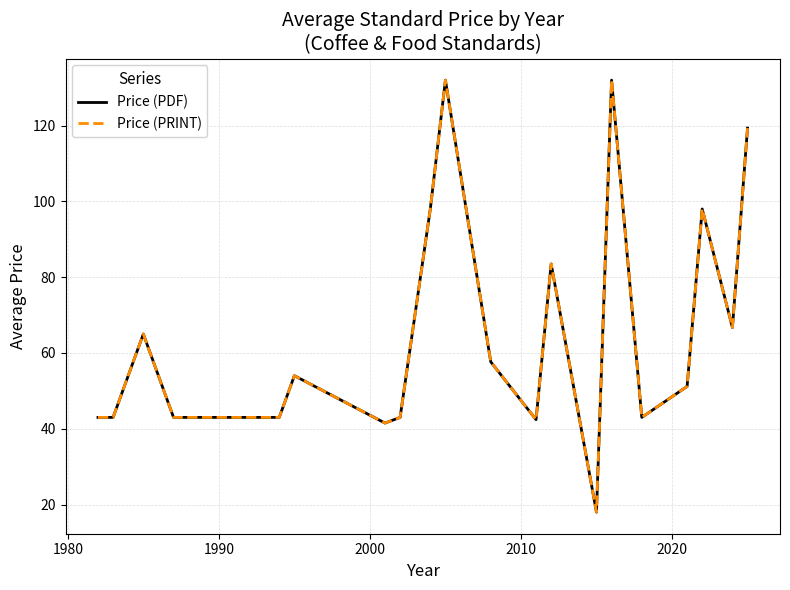

What is the difference between the maximum and minimum values in the Price (PDF) series?

114.0